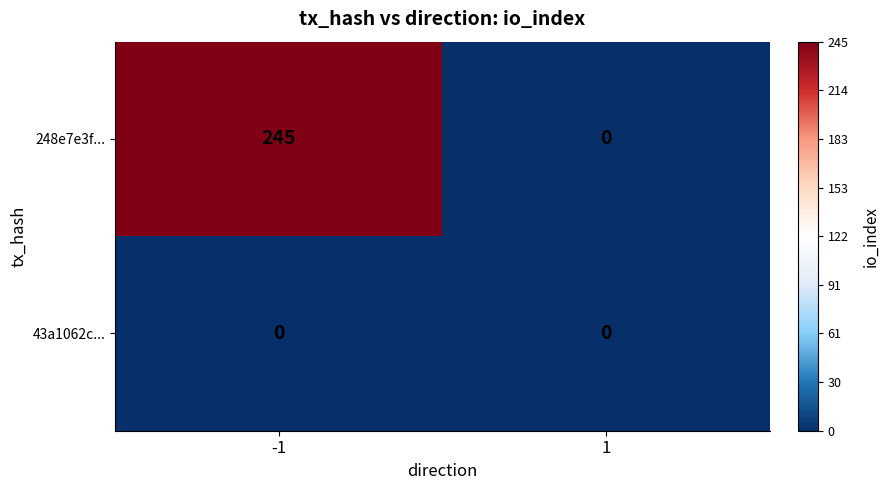

Which series has the largest range (max minus min)?

248e7e3f...